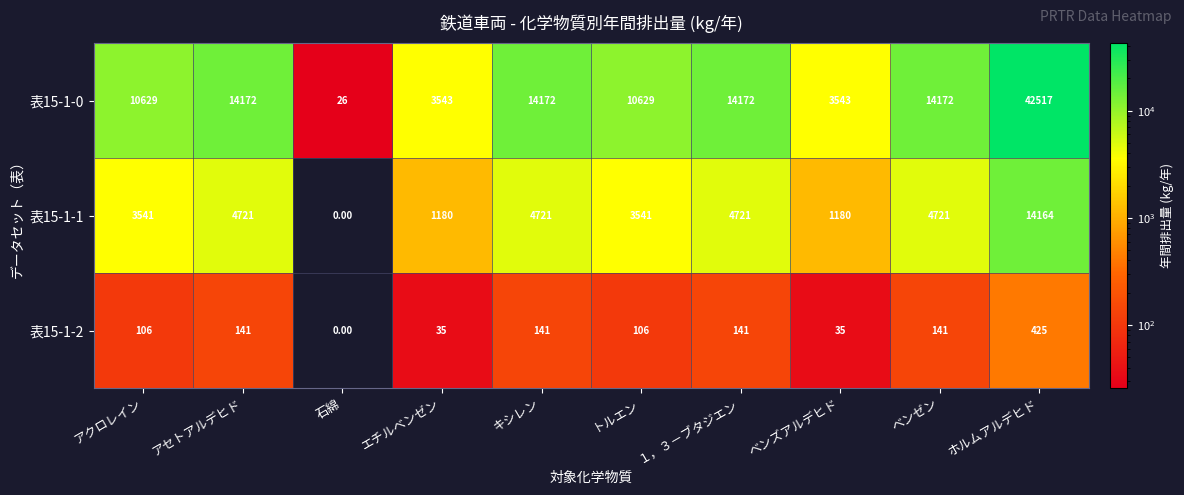

Rank the series by their maximum value, from lowest to highest.

表15-1-2, 表15-1-1, 表15-1-0